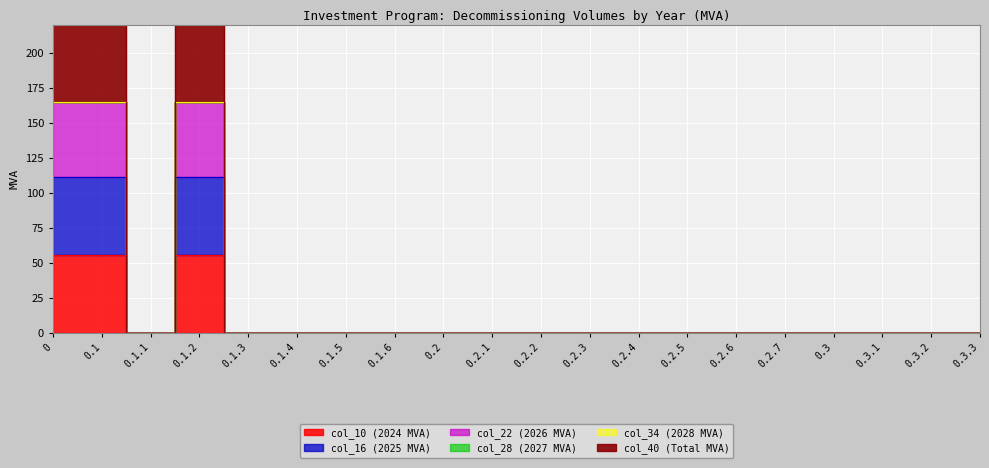

Is this an area chart (filled region under the line)?

No